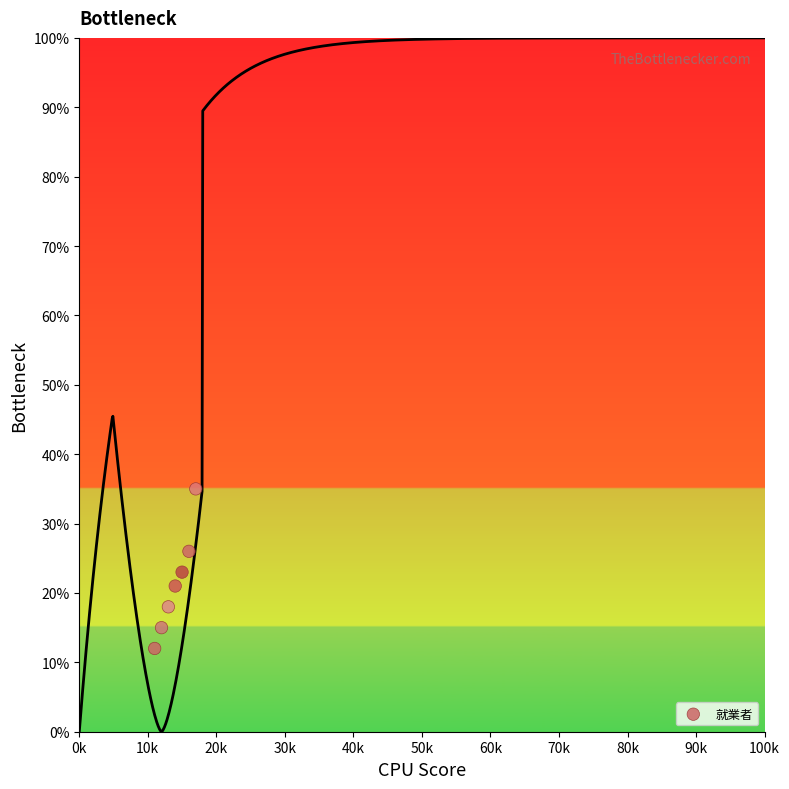

What is the average Y value?

21